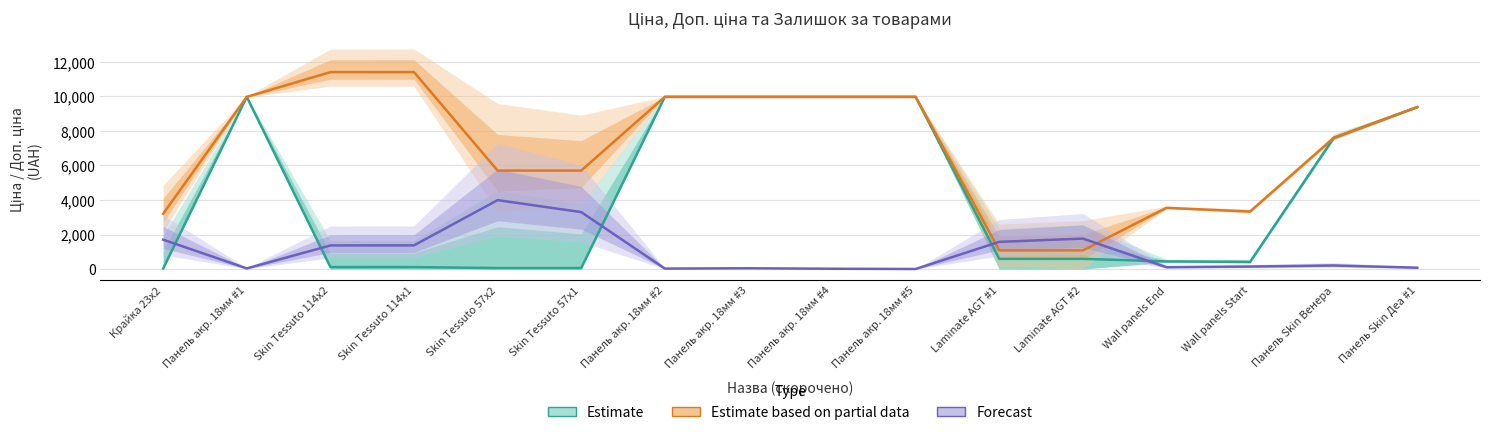

Where is the first local minimum for Forecast?

Панель акр. 18мм #1